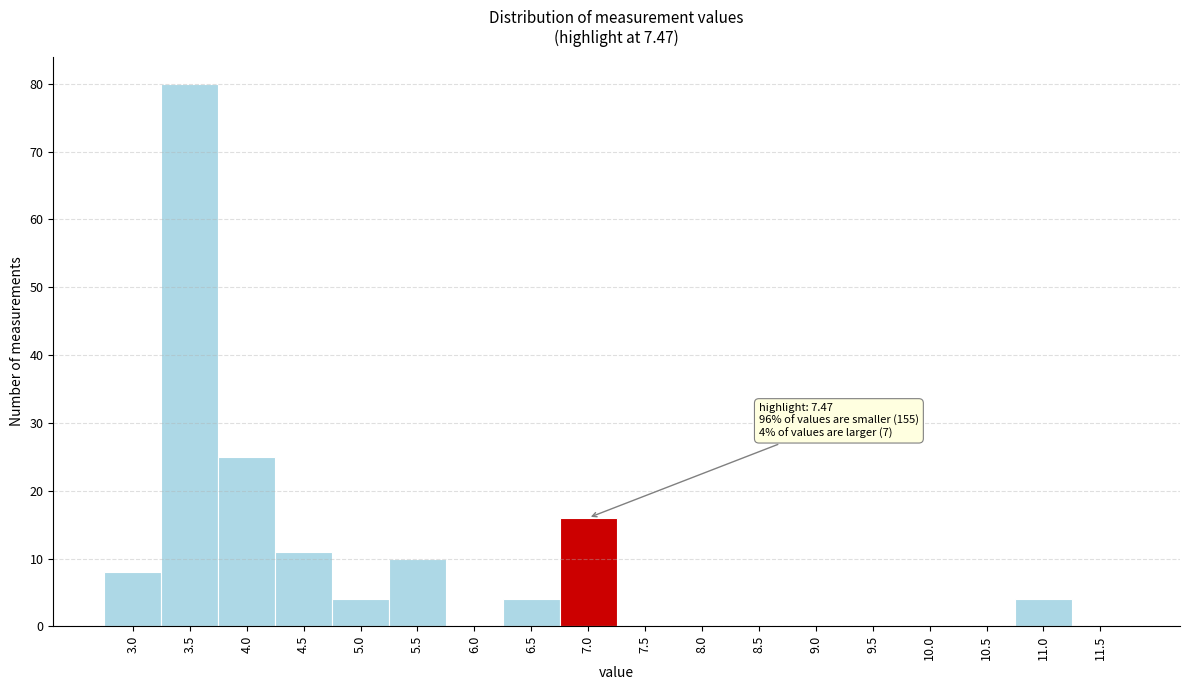

Reading left to right, list all the values displayed in this chart.

3.0=8	3.5=80	4.0=25	4.5=11	5.0=4	5.5=10	6.0=0	6.5=4	7.0=16	7.5=0	8.0=0	8.5=0	9.0=0	9.5=0	10.0=0	10.5=0	11.0=4	11.5=0